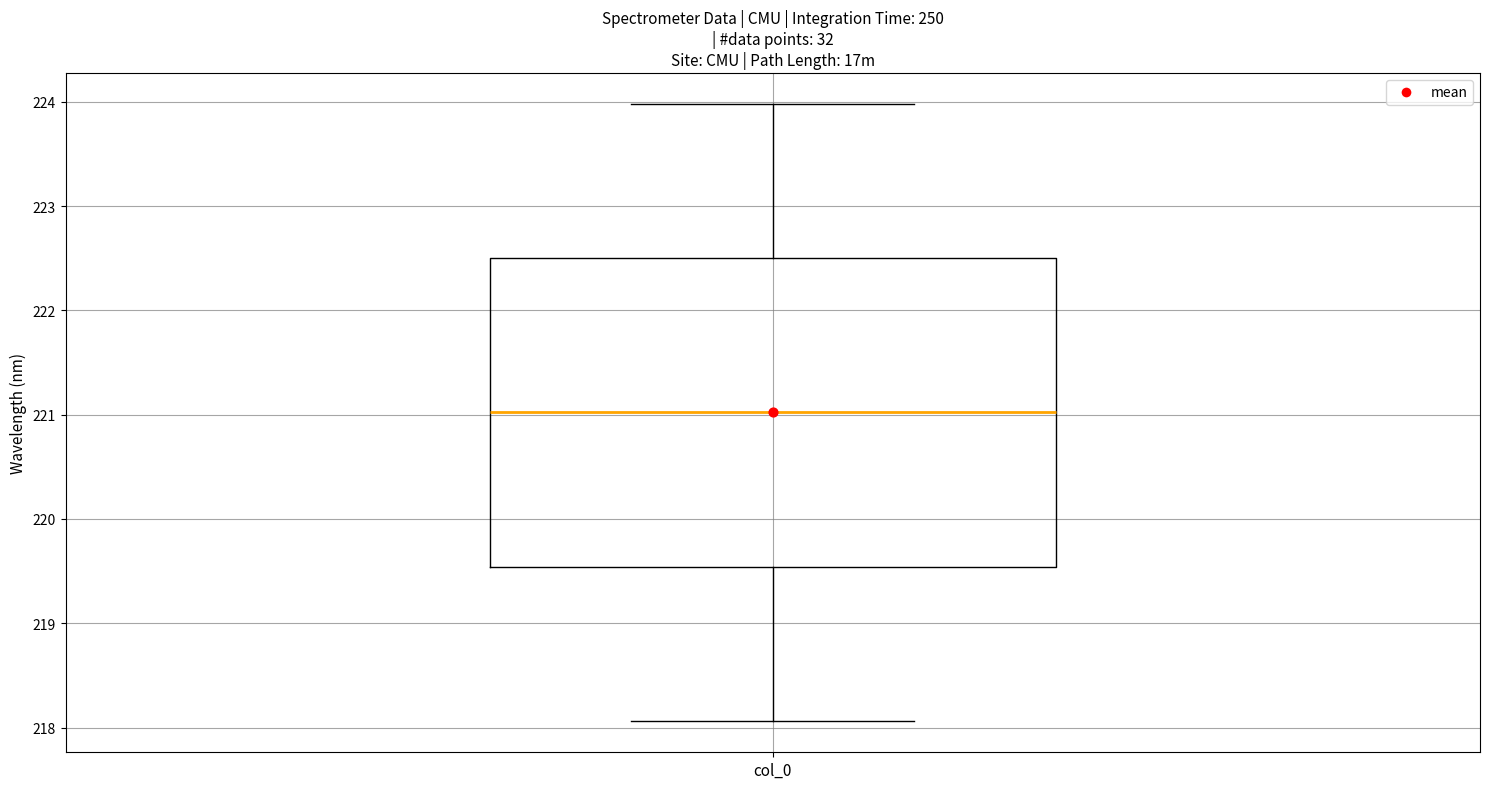

Read this box plot against the y-axis: the position of the median line, the range covered by the box, and the ends of both whiskers. The values are not printed on the chart, so give them approximately, as read against the axis.

median 221.0, box 219.5 to 222.5, whiskers 218.1 to 224.0